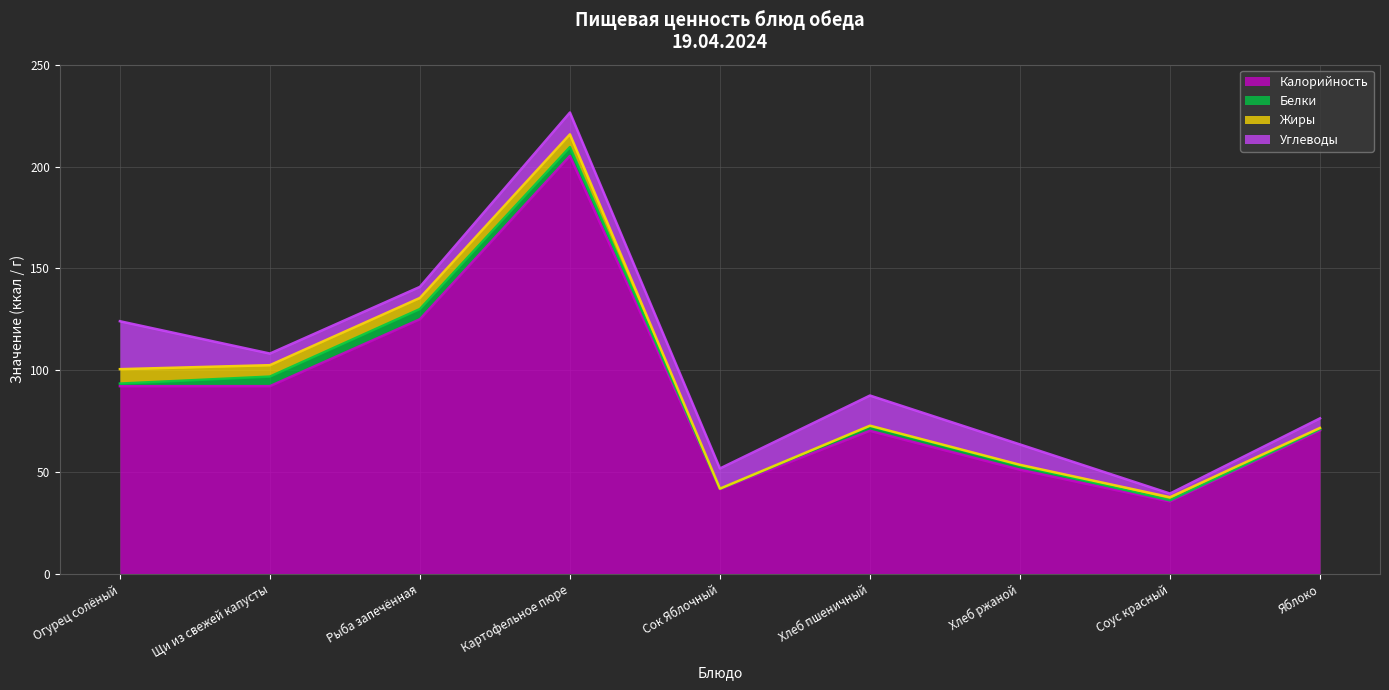

At how many categories does at least one series exceed 93?

2